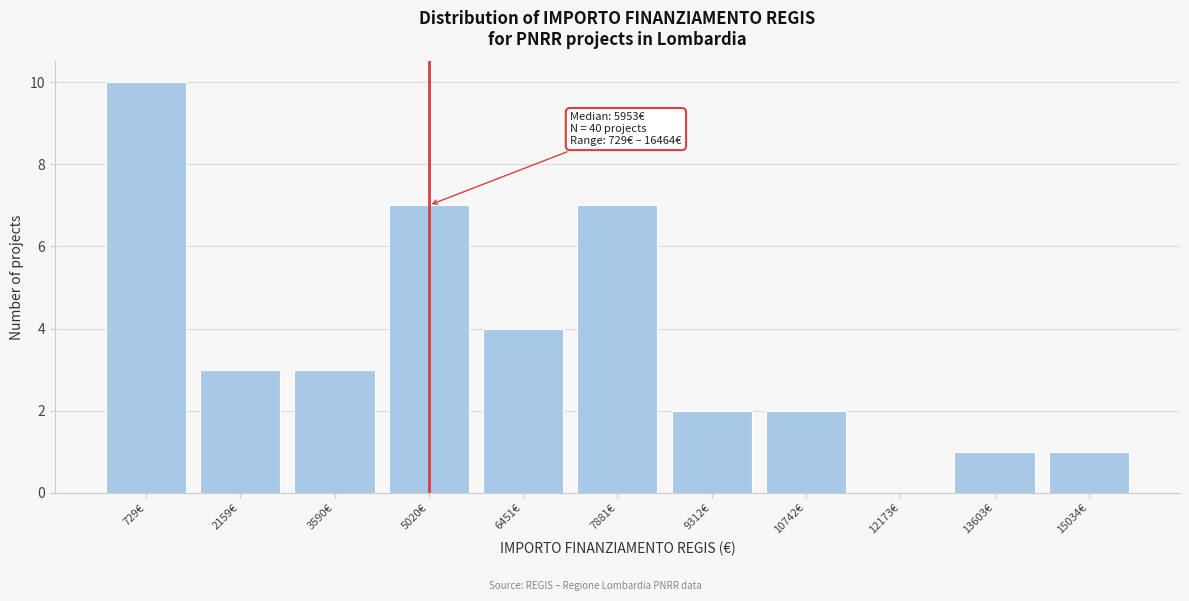

Reading left to right, what are all the values shown in this chart?

729€=10	2159€=3	3590€=3	5020€=7	6451€=4	7881€=7	9312€=2	10742€=2	12173€=0	13603€=1	15034€=1